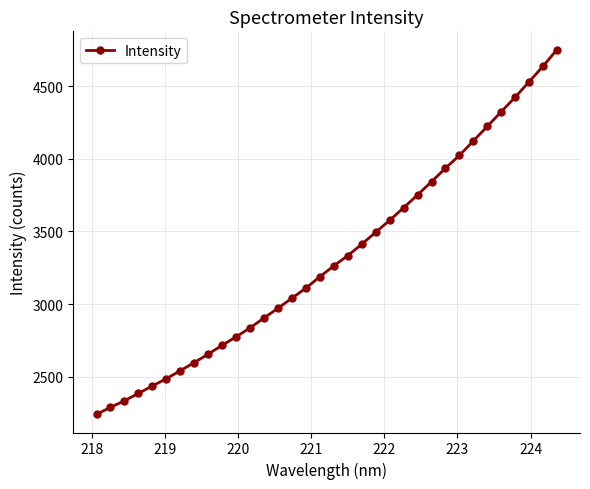

What is the value of the 25th point from the left?

3843.1